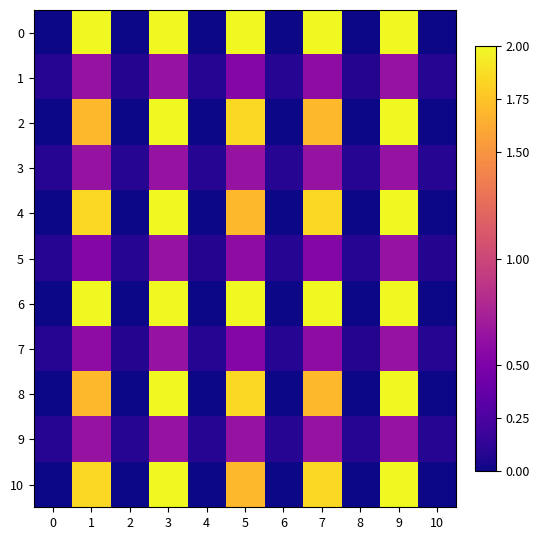

Reading left to right, transcribe all the data shown in this chart.

0: 0=0.0	1=2.0	2=0.0	3=2.0	4=0.0	5=2.0	6=0.0	7=2.0	8=0.0	9=2.0	10=0.0
1: 0=0.1	1=0.6	2=0.1	3=0.6	4=0.1	5=0.5	6=0.1	7=0.6	8=0.1	9=0.6	10=0.1
2: 0=0.0	1=1.7	2=0.0	3=2.0	4=0.0	5=1.9	6=0.0	7=1.7	8=0.0	9=2.0	10=0.0
3: 0=0.1	1=0.6	2=0.1	3=0.6	4=0.1	5=0.6	6=0.1	7=0.6	8=0.1	9=0.6	10=0.1
4: 0=0.0	1=1.9	2=0.0	3=2.0	4=0.0	5=1.7	6=0.0	7=1.9	8=0.0	9=2.0	10=0.0
5: 0=0.1	1=0.5	2=0.1	3=0.6	4=0.1	5=0.6	6=0.1	7=0.5	8=0.1	9=0.6	10=0.1
6: 0=0.0	1=2.0	2=0.0	3=2.0	4=0.0	5=2.0	6=0.0	7=2.0	8=0.0	9=2.0	10=0.0
7: 0=0.1	1=0.6	2=0.1	3=0.6	4=0.1	5=0.5	6=0.1	7=0.6	8=0.1	9=0.6	10=0.1
8: 0=0.0	1=1.7	2=0.0	3=2.0	4=0.0	5=1.9	6=0.0	7=1.7	8=0.0	9=2.0	10=0.0
9: 0=0.1	1=0.6	2=0.1	3=0.6	4=0.1	5=0.6	6=0.1	7=0.6	8=0.1	9=0.6	10=0.1
10: 0=0.0	1=1.9	2=0.0	3=2.0	4=0.0	5=1.7	6=0.0	7=1.9	8=0.0	9=2.0	10=0.0